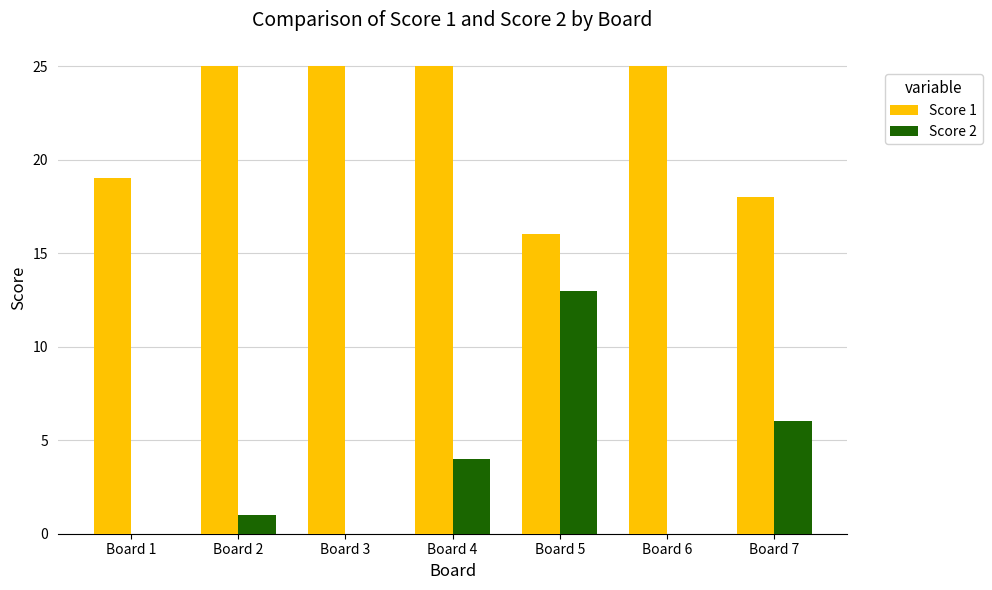

The Score 1 series shows 4 at Board 7. True or false?

False